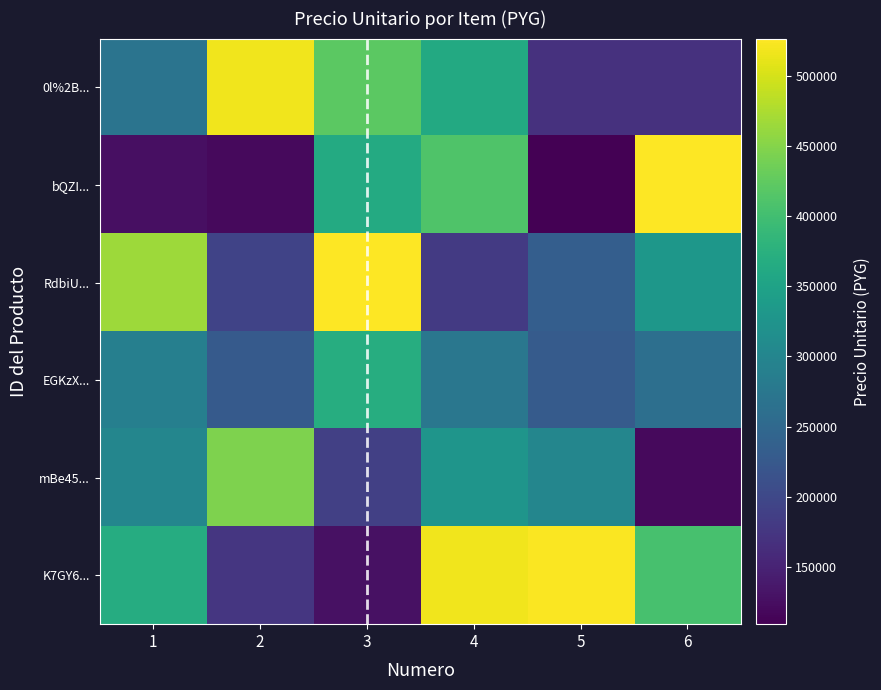

At how many categories does at least one series exceed 319657?

6